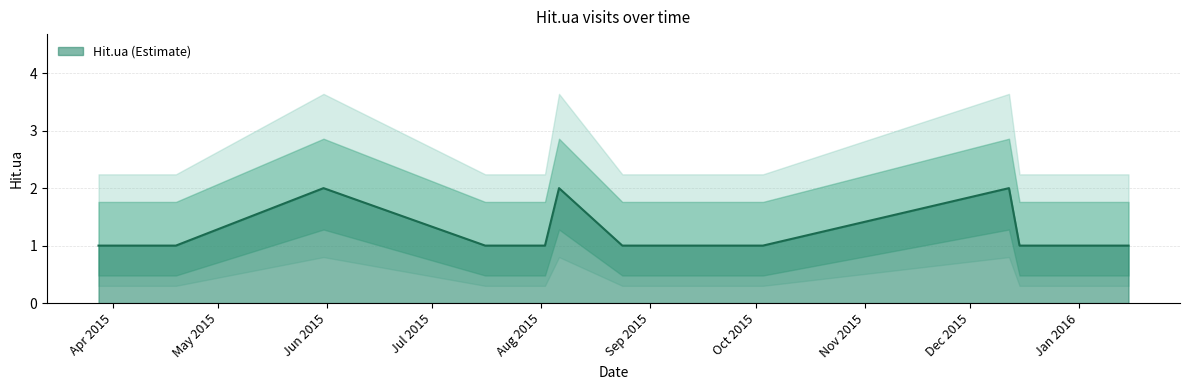

What is the label of the 17th point from the right?

2015-03-28